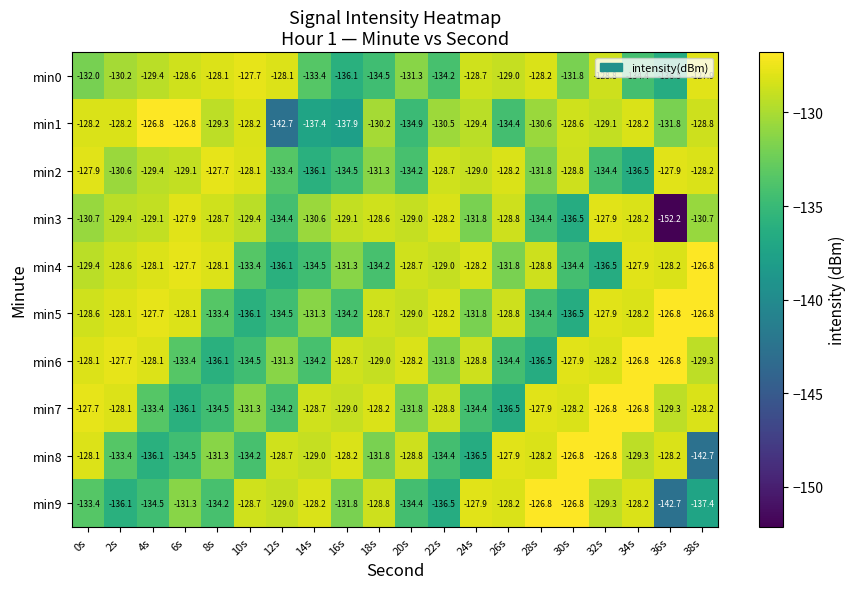

At which category is the sum across all series the highest?

0s